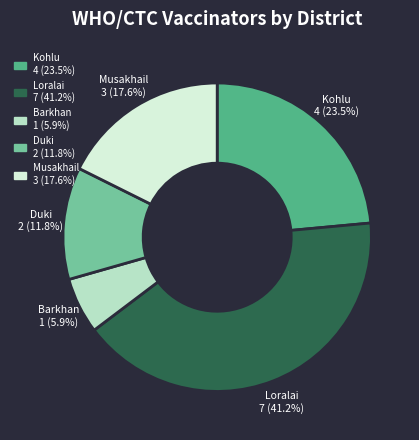

Does any single category account for the majority?

No